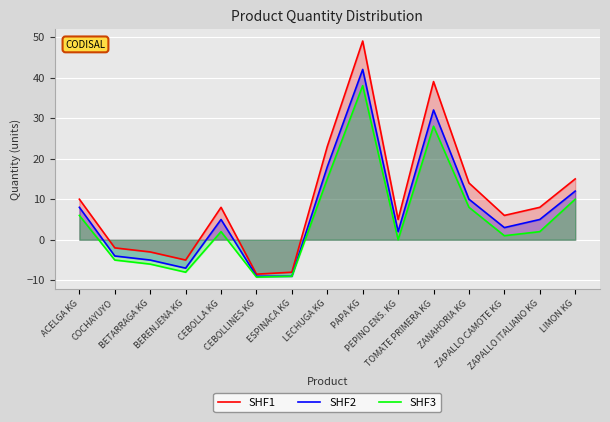

True or false: SHF3 has a value of 7.4 at LECHUGA KG.

False